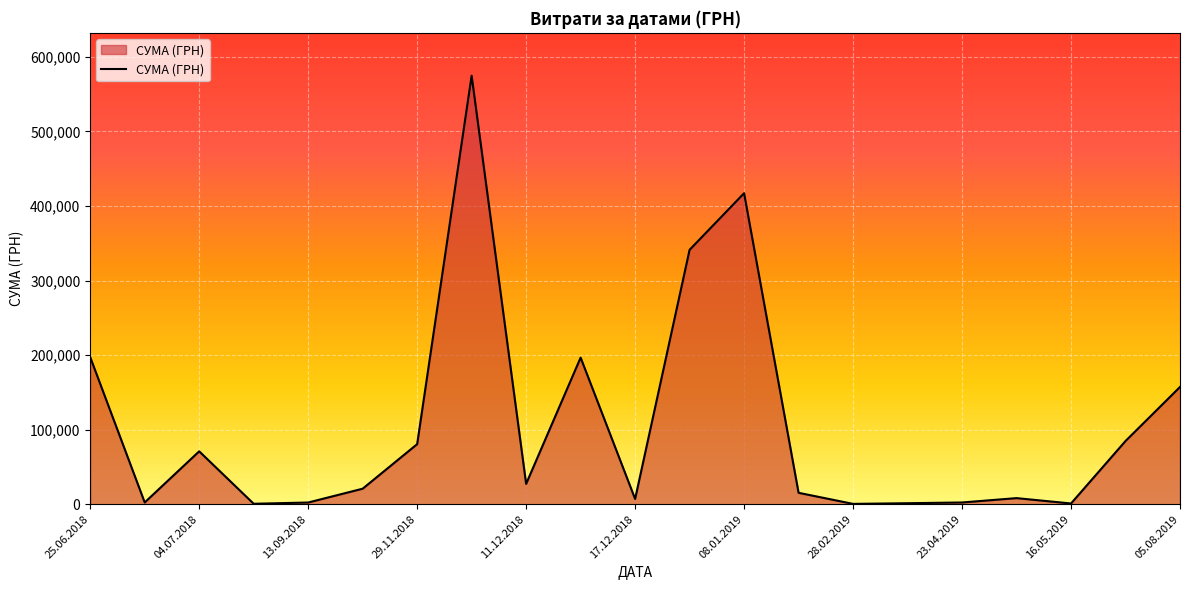

What is the difference between the maximum and minimum values?

574374.1